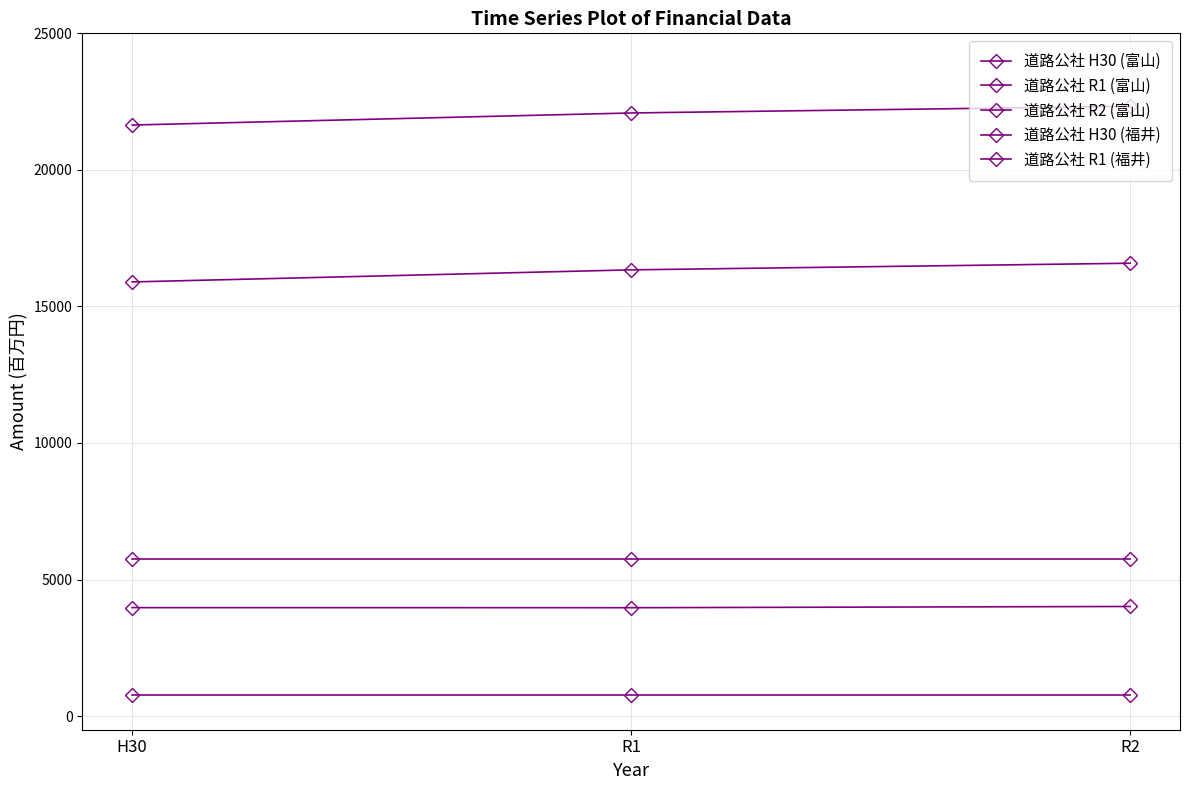

At which label does 道路公社 R2 (富山) reach its peak?

R2